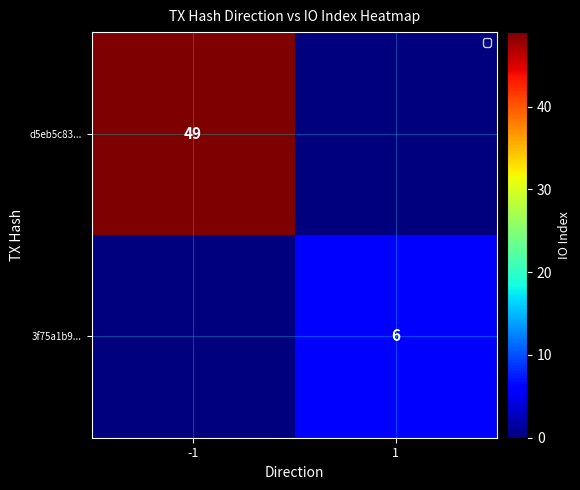

The value of 3f75a1b9... at 1 is 8. True or false?

False